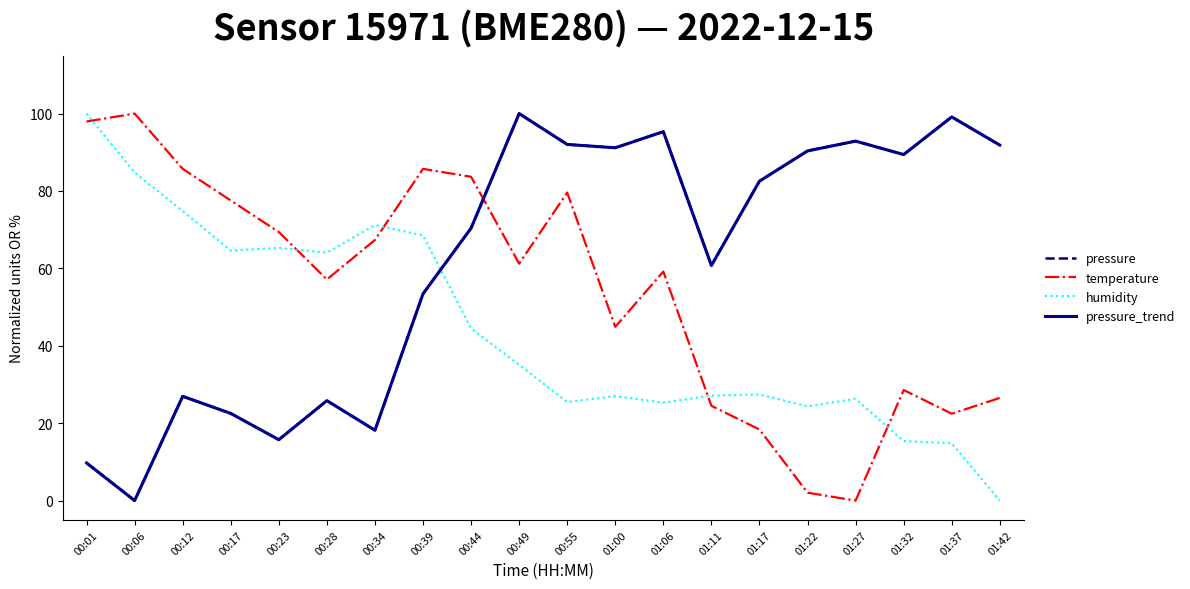

How many lines are shown in the chart?

4